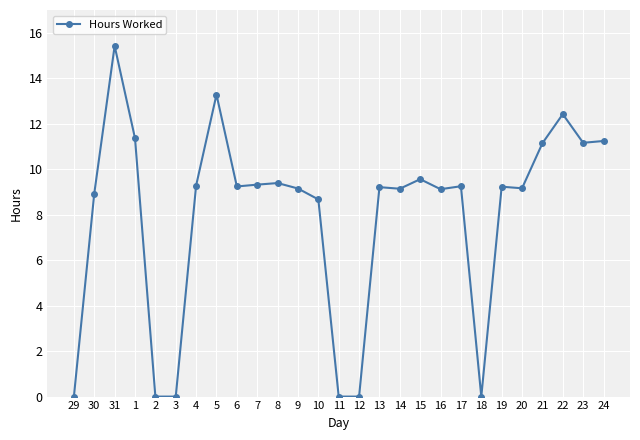

Count the number of values greater than 9.

19